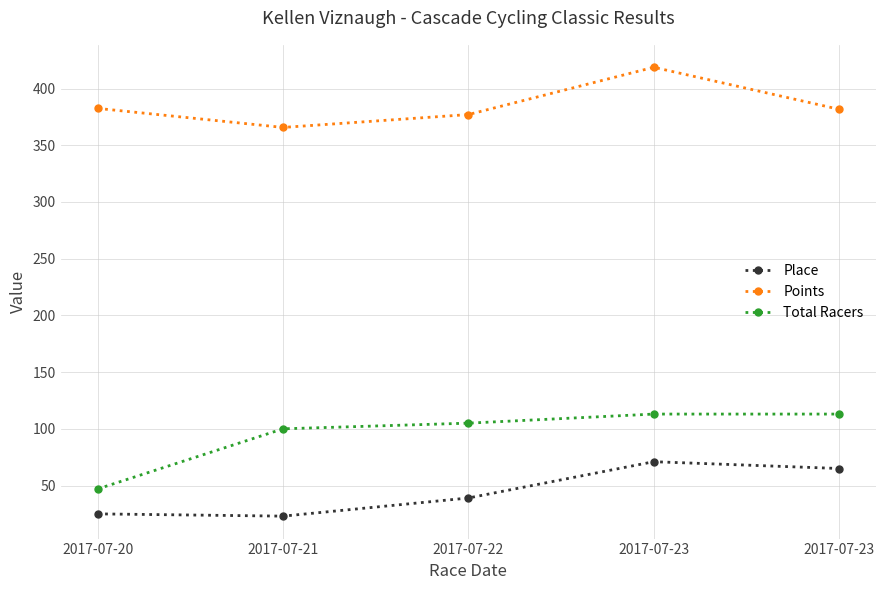

Does the chart have visible grid lines?

Yes